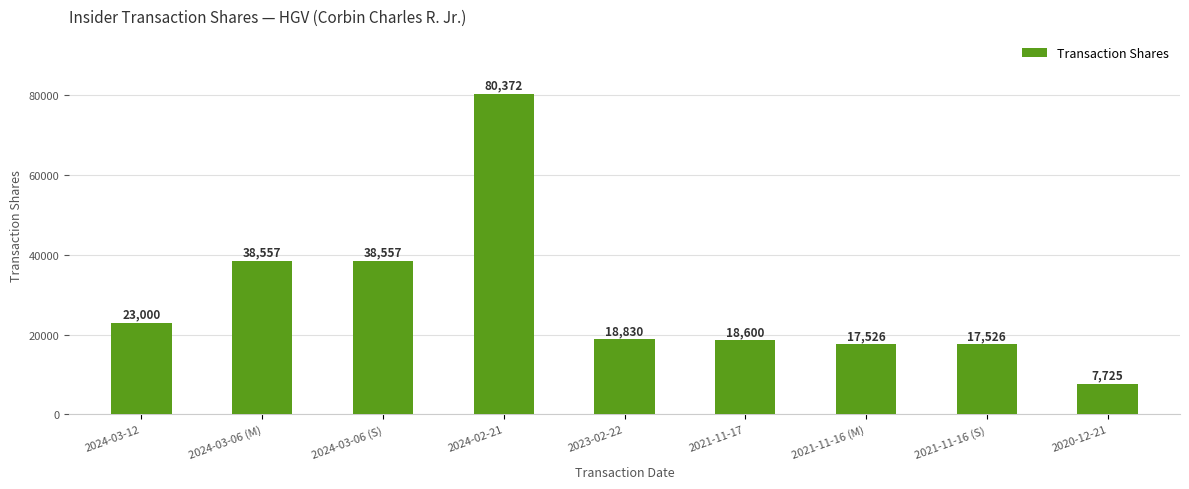

What is the change in value from 2024-03-06 (S) to 2021-11-17?

-19957